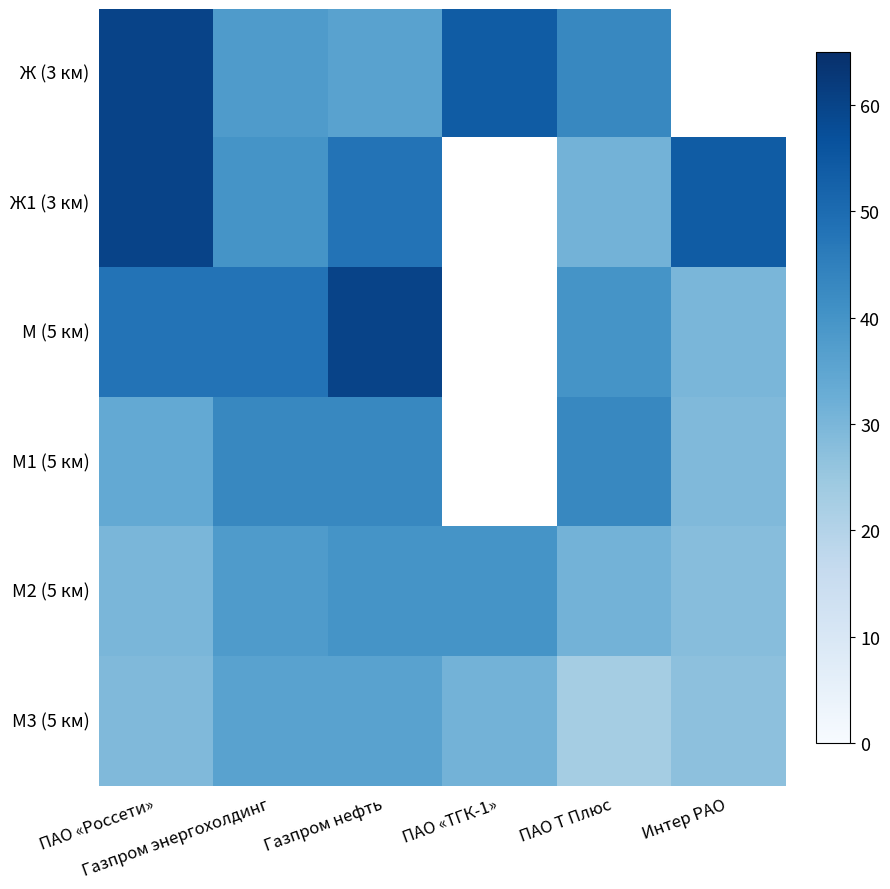

True or false: М3 (5 км) has a value of 17.3 at Интер РАО.

False